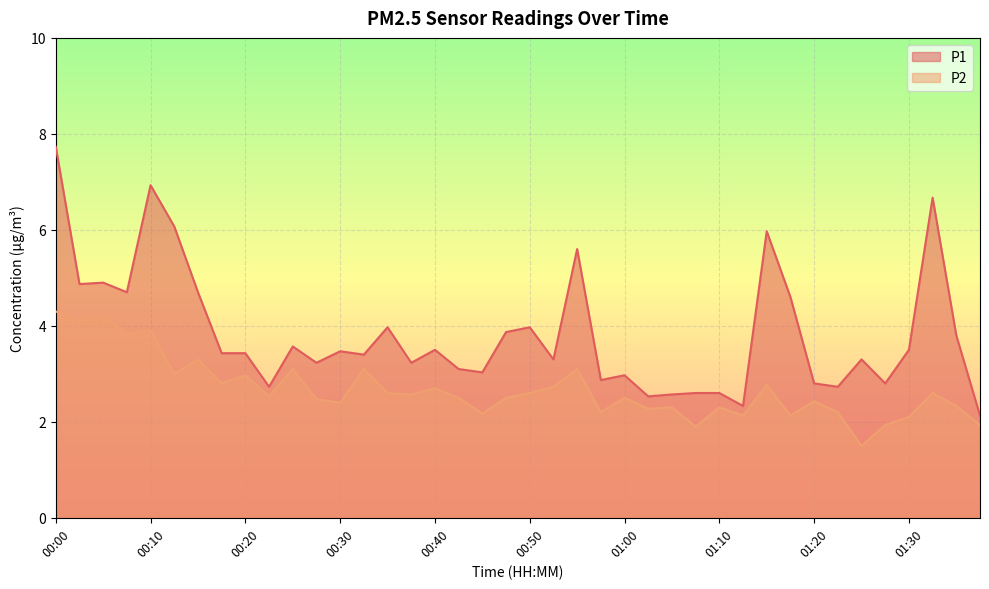

How many lines are shown in the chart?

2